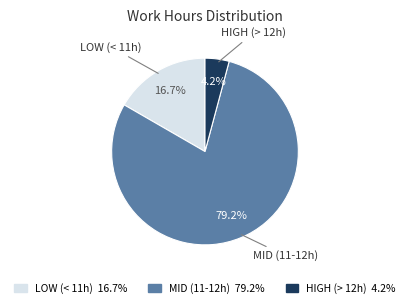

Is there any slice that represents more than half of the pie?

Yes